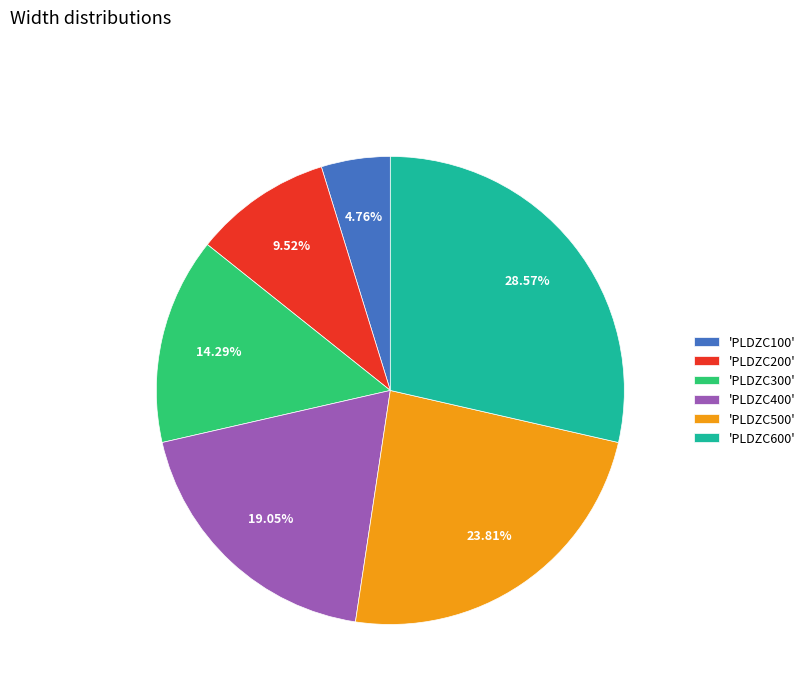

Combined, do 'PLDZC600' and 'PLDZC100' account for over 50%?

No